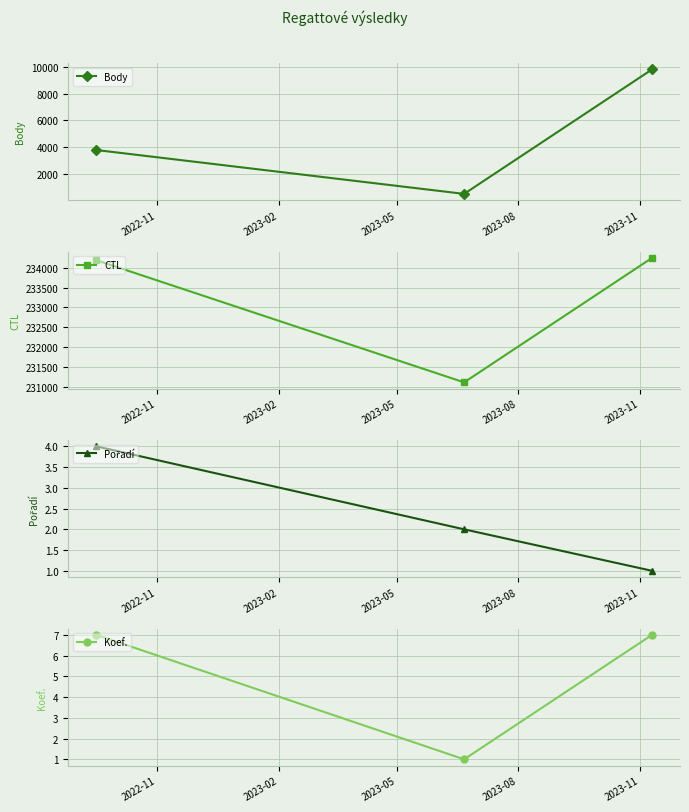

What is the value of the CTL point at the 1st from the left?

234191